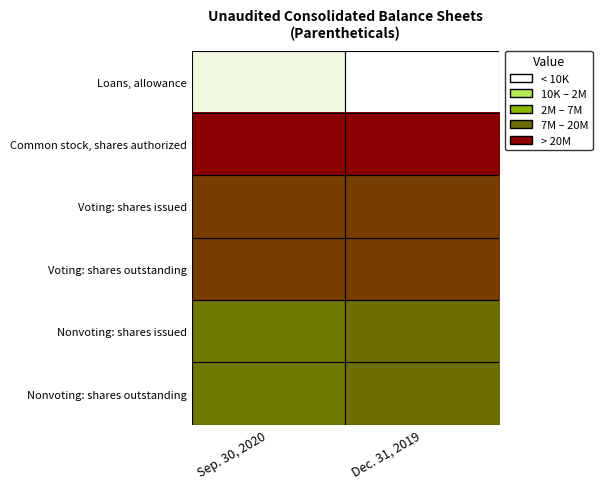

Which series has the largest total across all categories?

Common stock, shares authorized